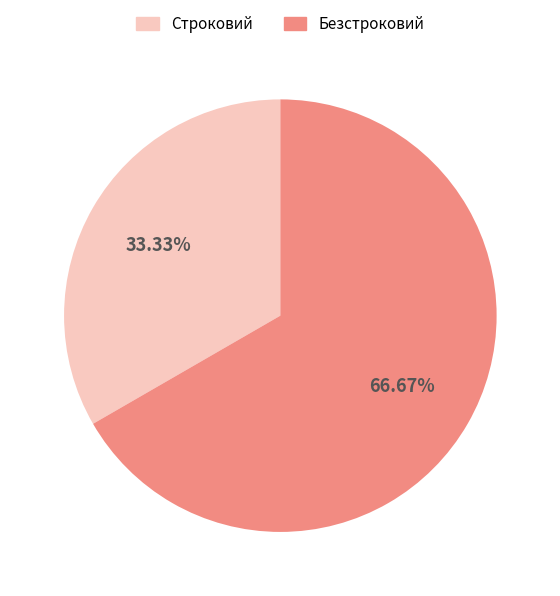

Is it true that Безстроковий is 54% of the pie?

False